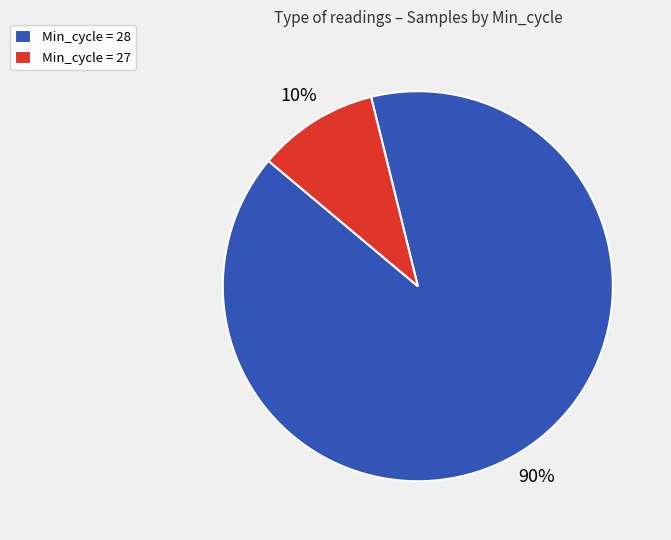

To the nearest percent, what percentage of the pie is Min_cycle = 28?

90%